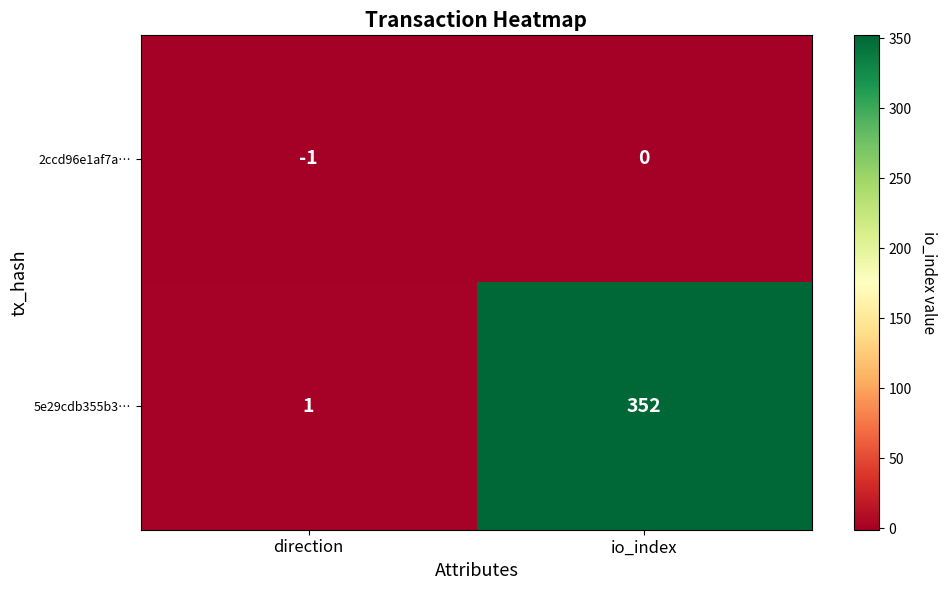

What is the greatest value displayed?

352